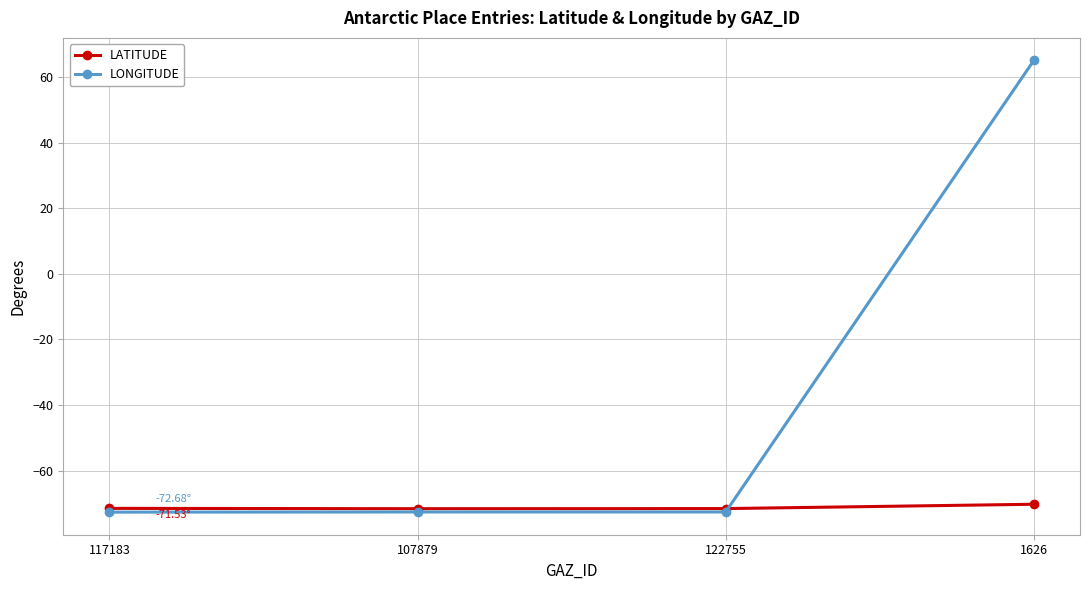

At which category does the chart reach its peak across all series?

1626